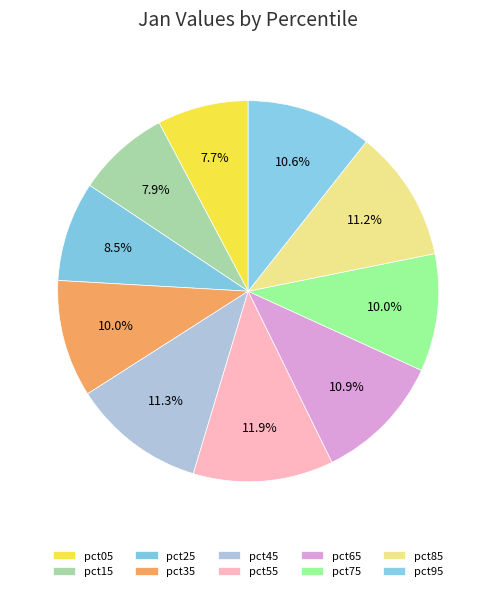

What is the smallest slice in the pie chart?

pct05